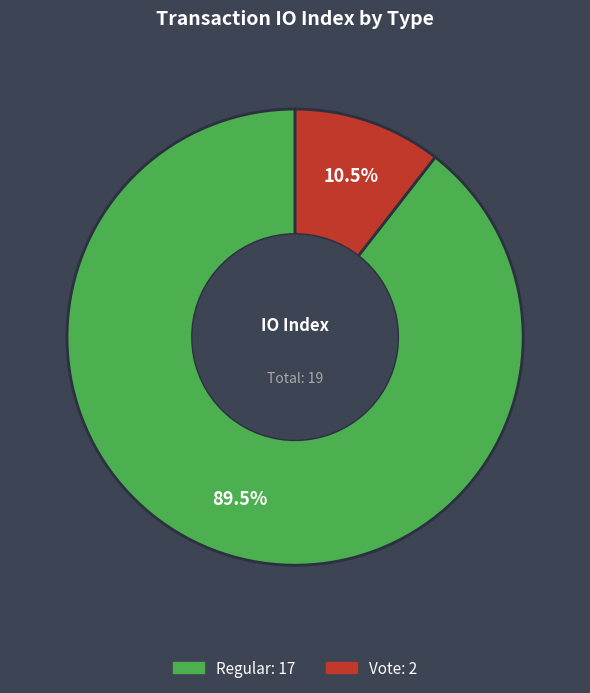

How many slices are in this pie chart?

2